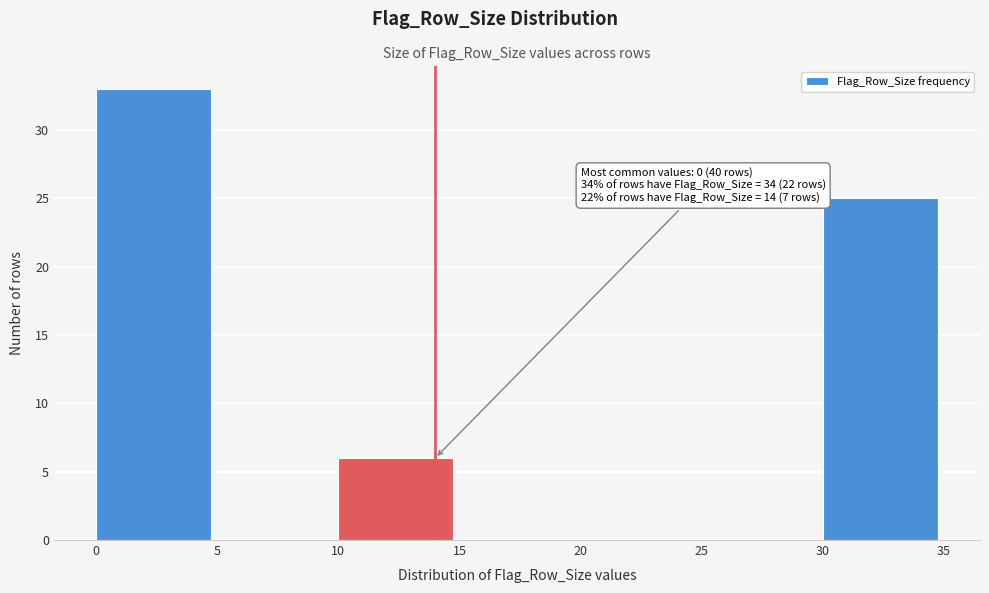

Which range on the x-axis has the tallest bar?

0 to 5